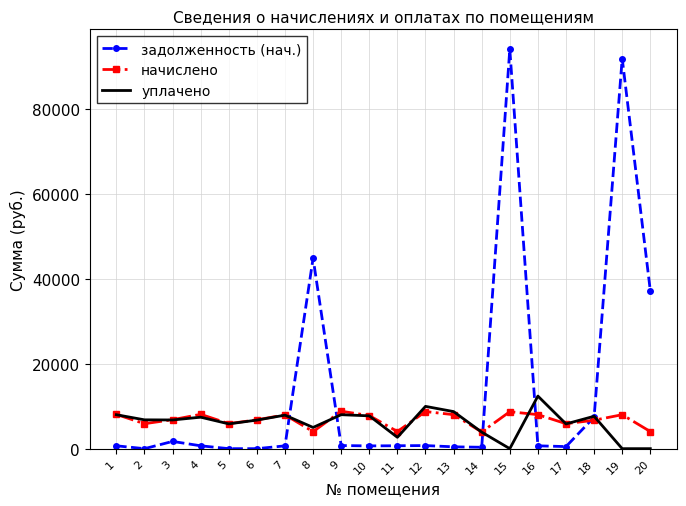

Rank the series at 12 from lowest to highest value.

задолженность (нач.), начислено, уплачено